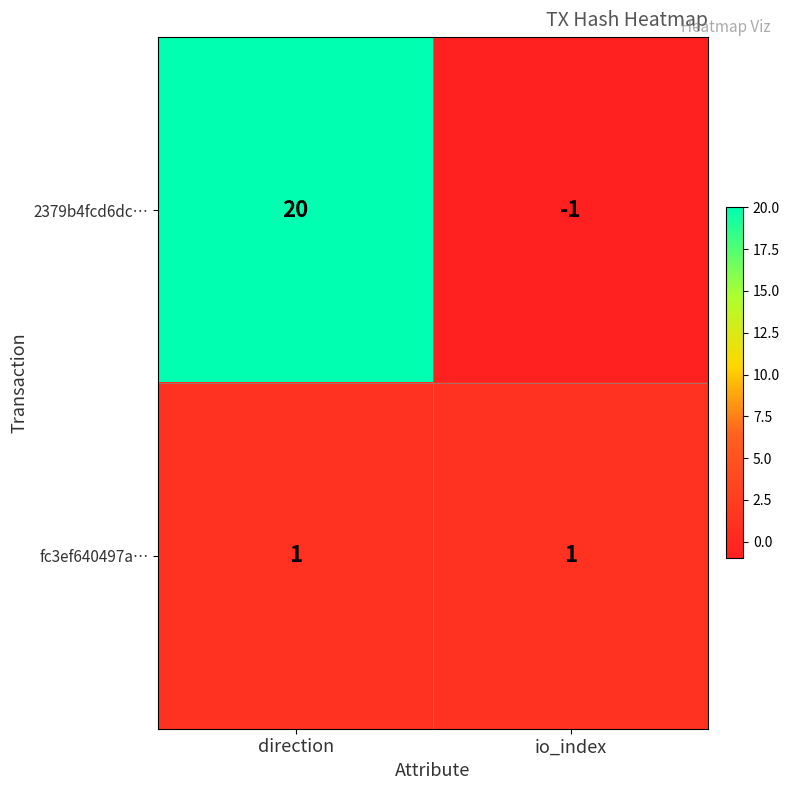

Reading left to right, list all the values displayed in this chart.

2379b4fcd6dc…: 20	-1
fc3ef640497a…: 1	1